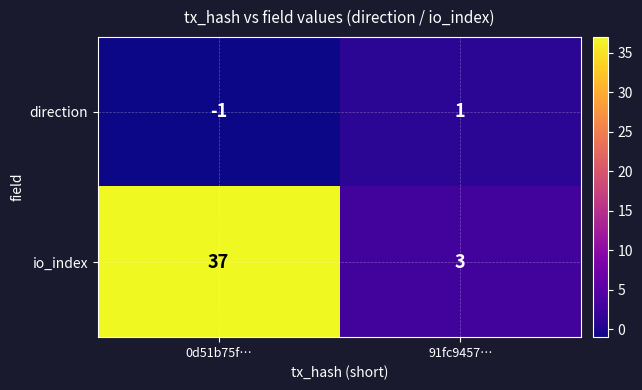

Between 0d51b75f… and 91fc9457…, which series saw the biggest shift?

io_index